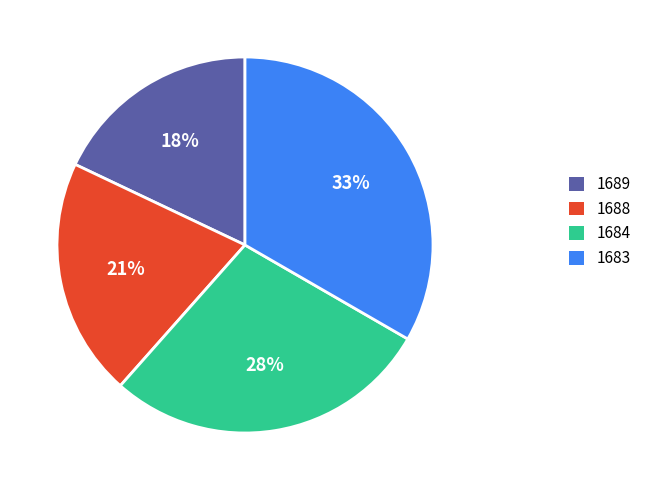

Is it true that 1683 is 33% of the pie?

True